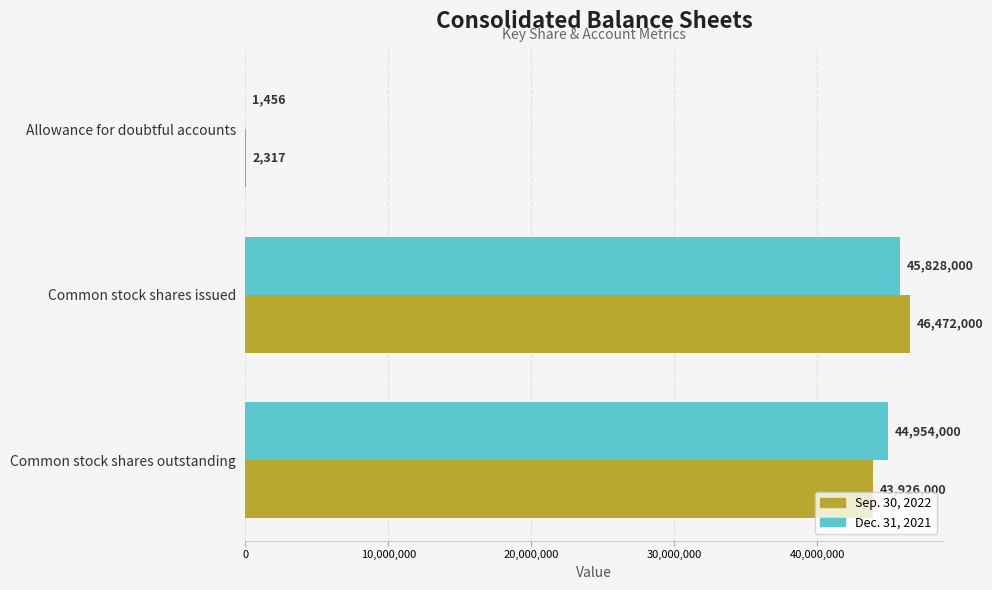

The Dec. 31, 2021 series shows 44954000 at Common stock shares outstanding. True or false?

True